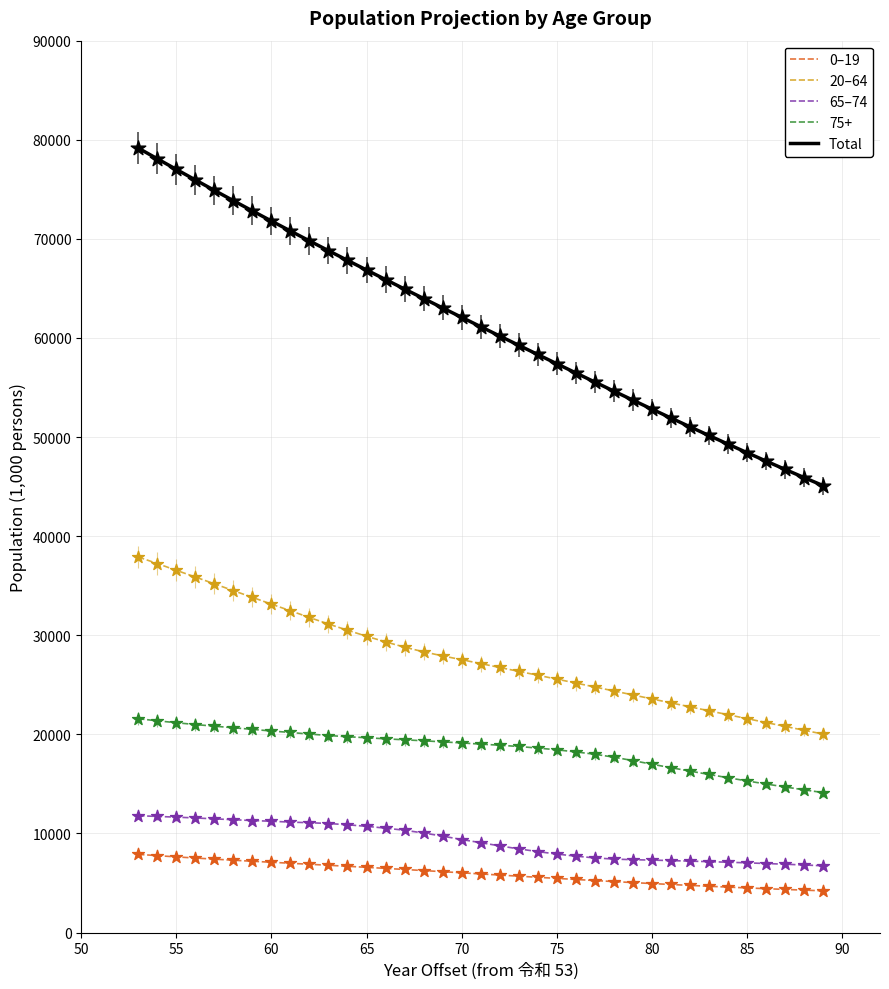

Which series has the widest spread of values?

Total